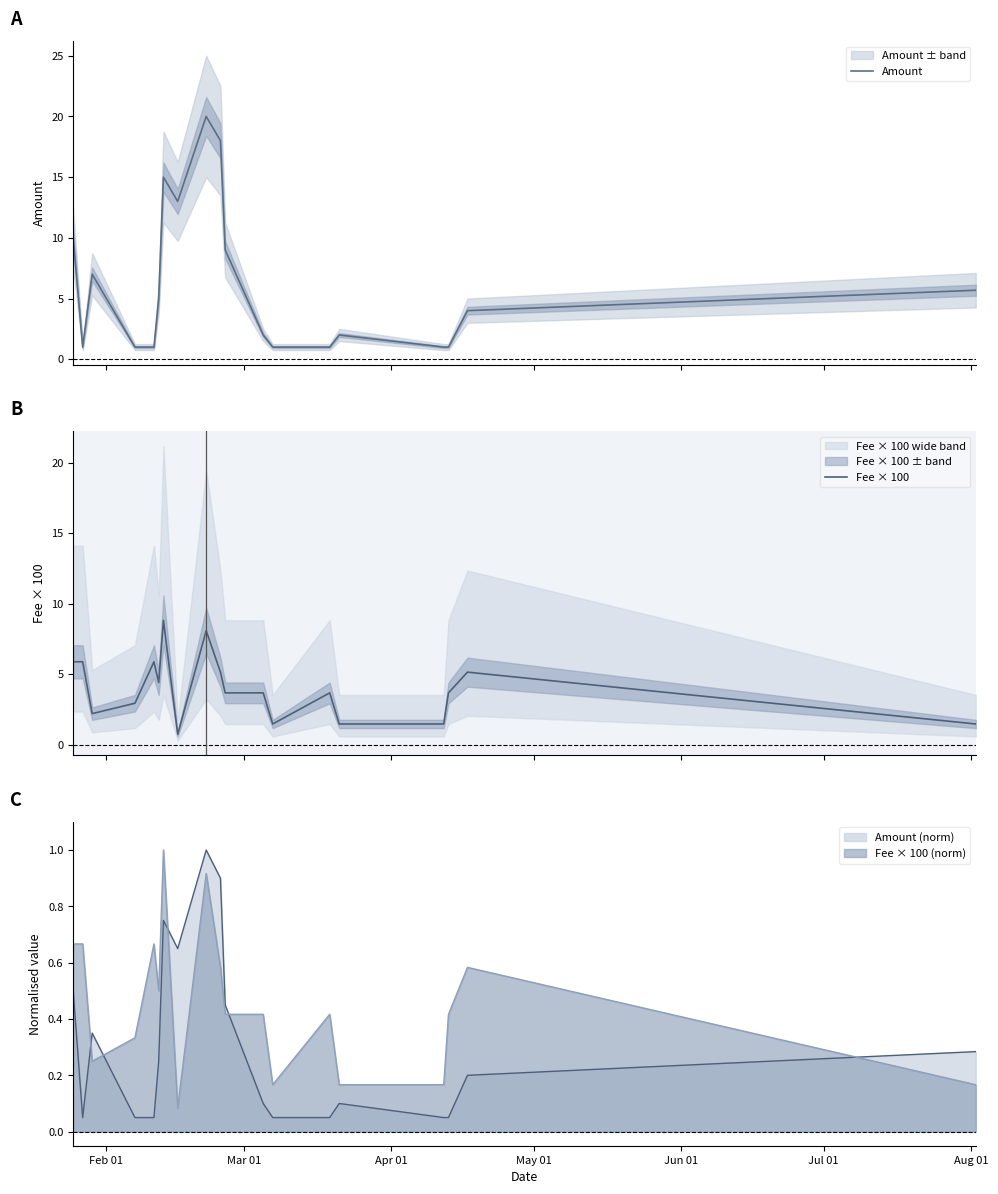

How many data points in Fee × 100 are less than 3?

7